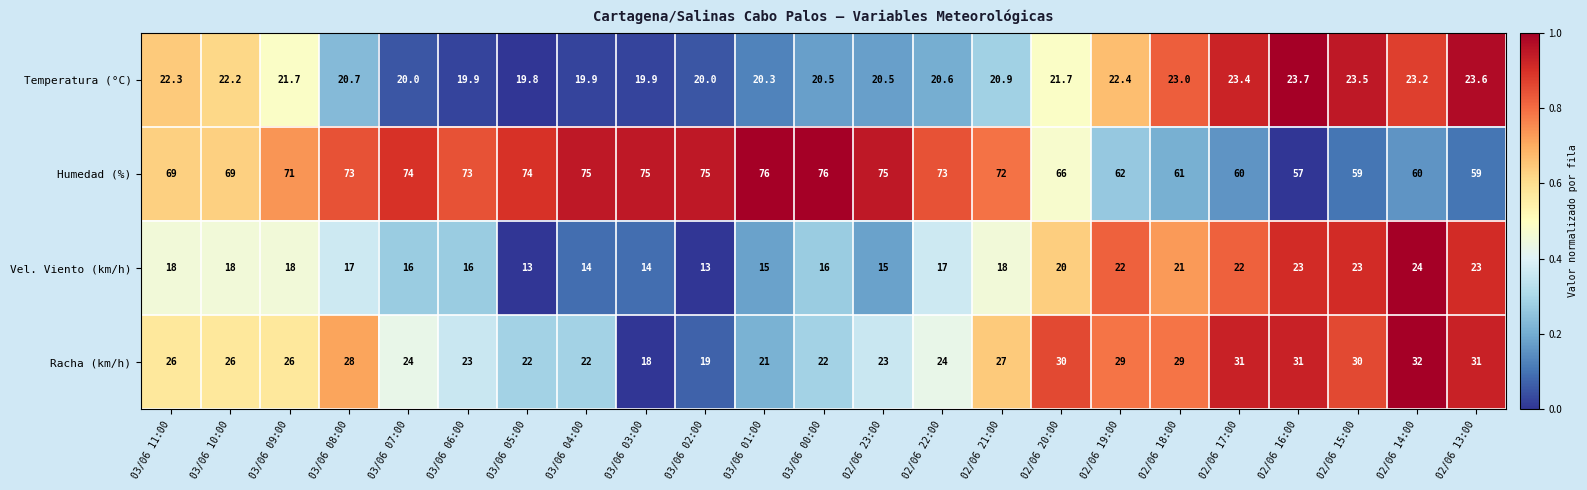

What is the minimum value shown in the chart?

13.0